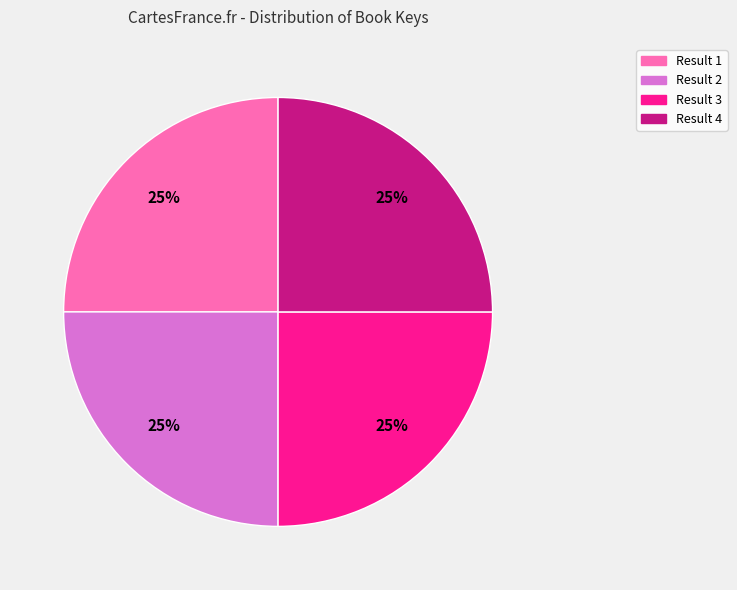

Is it true that Result 3 is 25% of the pie?

True